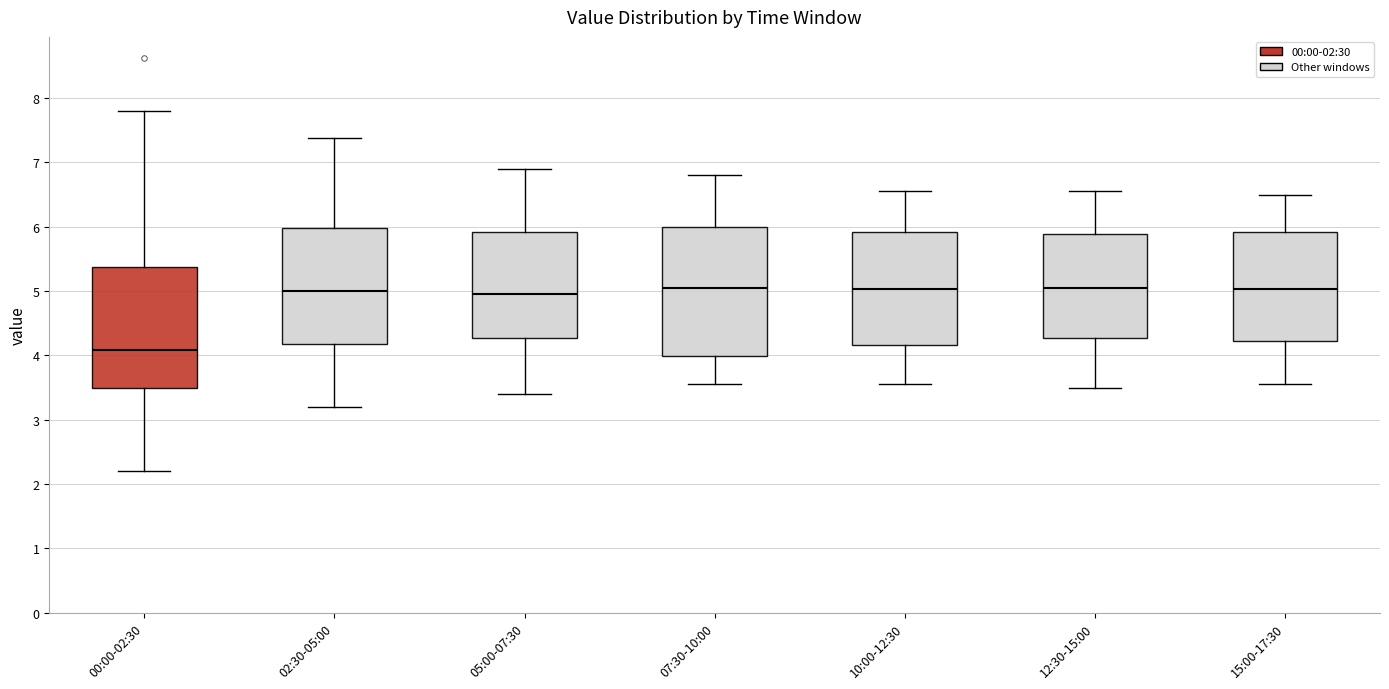

Reading left to right, read every box against the y-axis: the position of its median line, the range the box covers, and the ends of its whiskers. The values are not printed on the chart, so give them approximately, as read against the axis.

00:00-02:30: median 4.1, box 3.5 to 5.4, whiskers 2.2 to 7.8
02:30-05:00: median 5.0, box 4.2 to 6.0, whiskers 3.2 to 7.4
05:00-07:30: median 5.0, box 4.3 to 5.9, whiskers 3.4 to 6.9
07:30-10:00: median 5.1, box 4.0 to 6.0, whiskers 3.6 to 6.8
10:00-12:30: median 5.0, box 4.2 to 5.9, whiskers 3.6 to 6.6
12:30-15:00: median 5.1, box 4.3 to 5.9, whiskers 3.5 to 6.6
15:00-17:30: median 5.0, box 4.2 to 5.9, whiskers 3.6 to 6.5